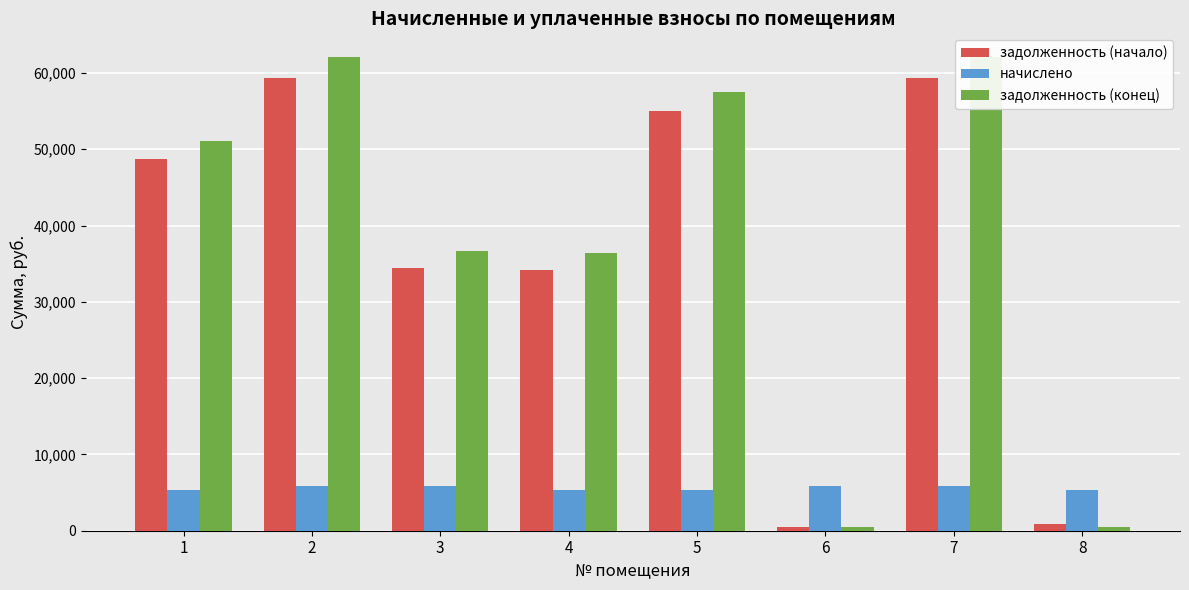

How many data points in начислено are above 5820?

4